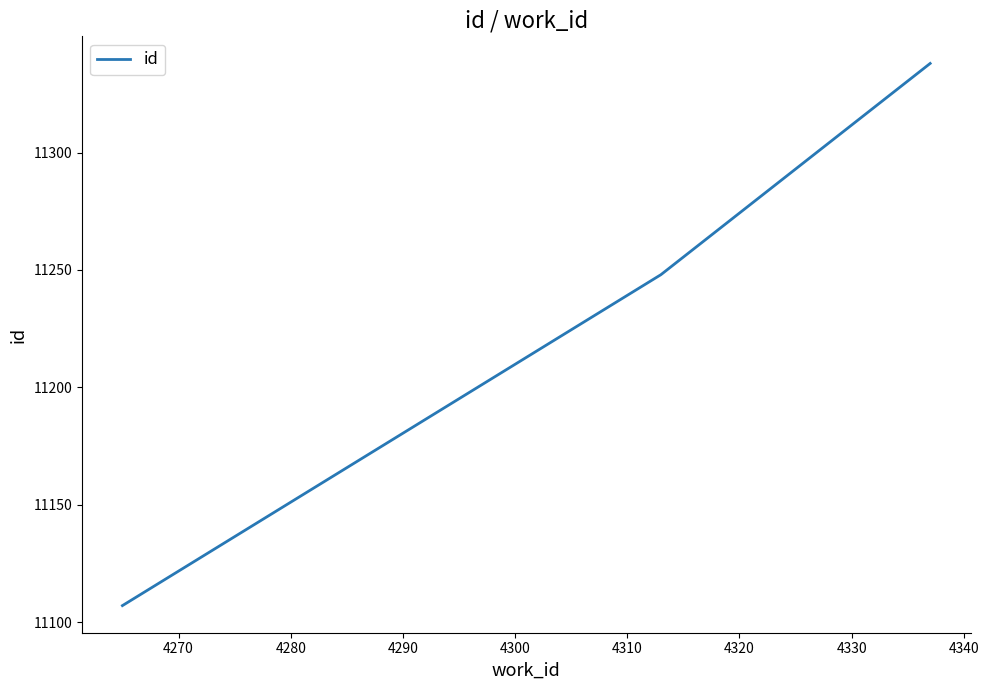

How many values are below 11248?

1